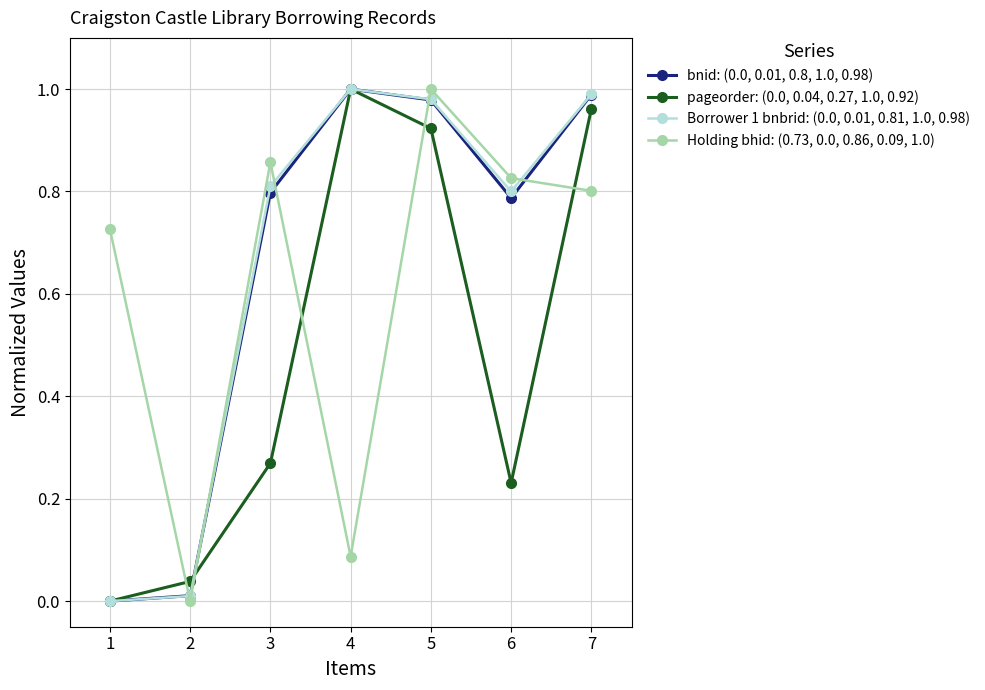

True or false: Holding bhid: (0.73, 0.0, 0.86, 0.09, 1.0) has more than 0 points higher than both neighbors.

True